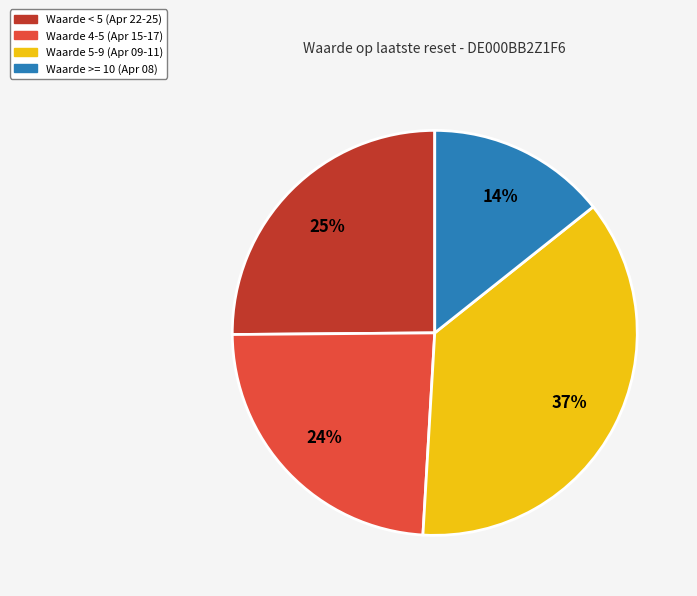

Does Waarde >= 10 (Apr 08) represent more than half of the total?

No